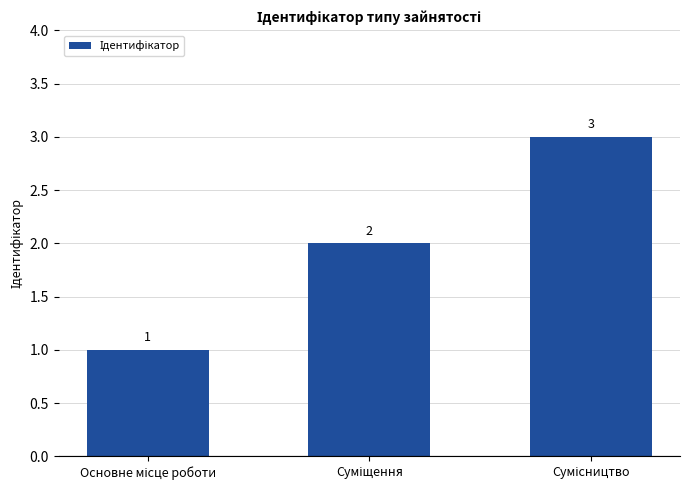

How many values are between 1 and 3?

3